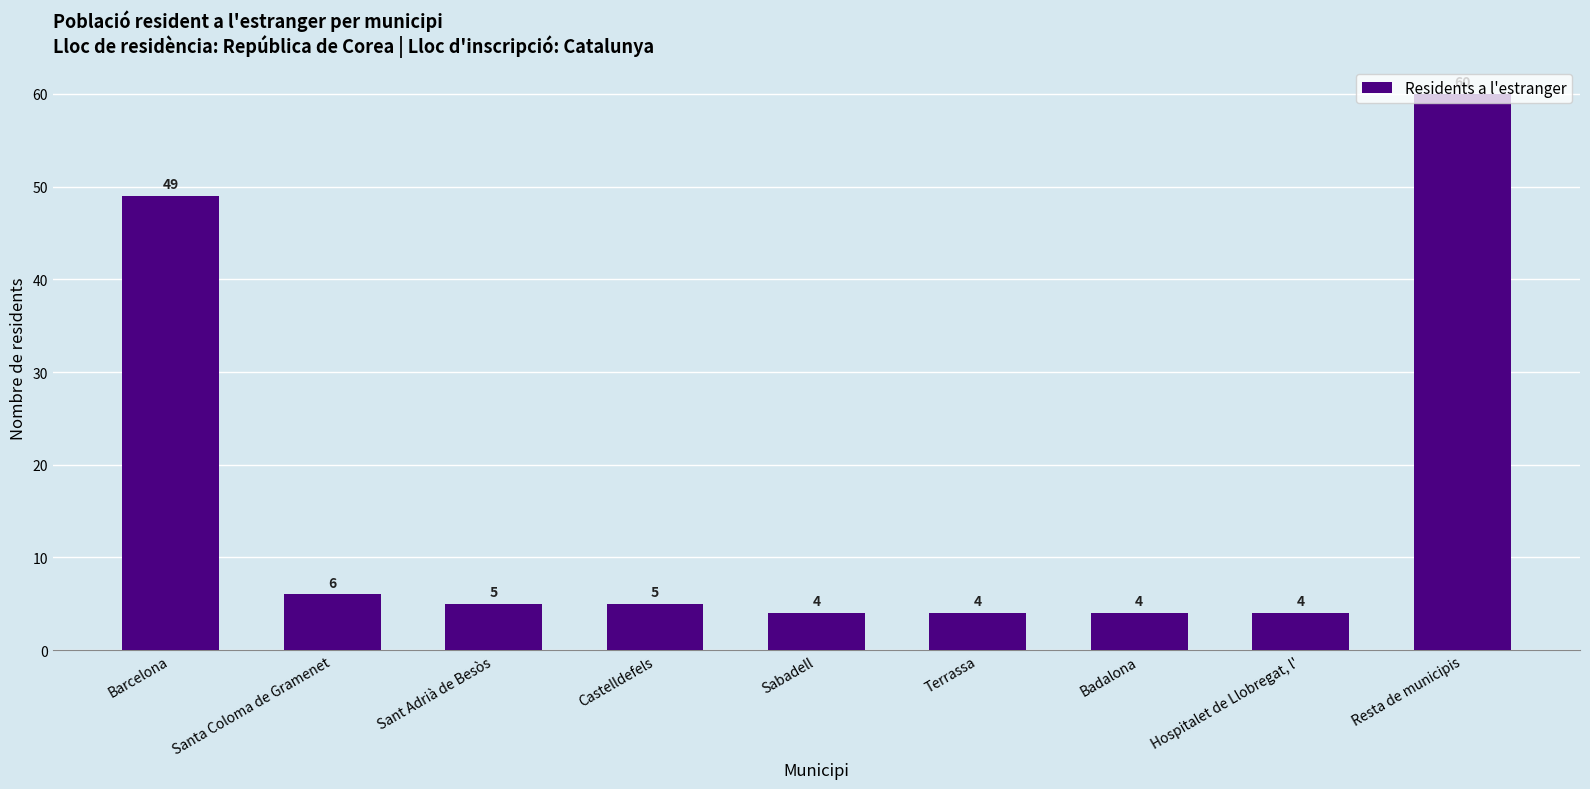

Is it true that the value at Terrassa is 1?

False